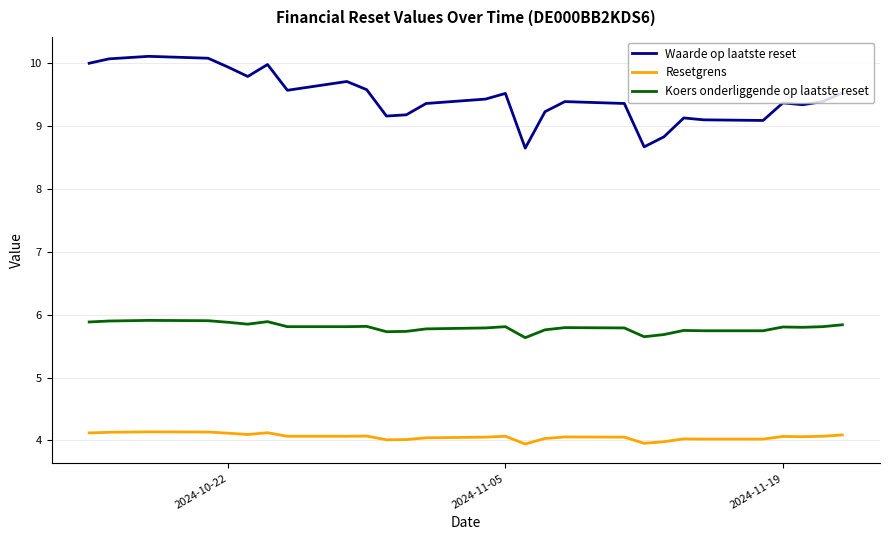

What is the maximum value shown in the chart?

10.1